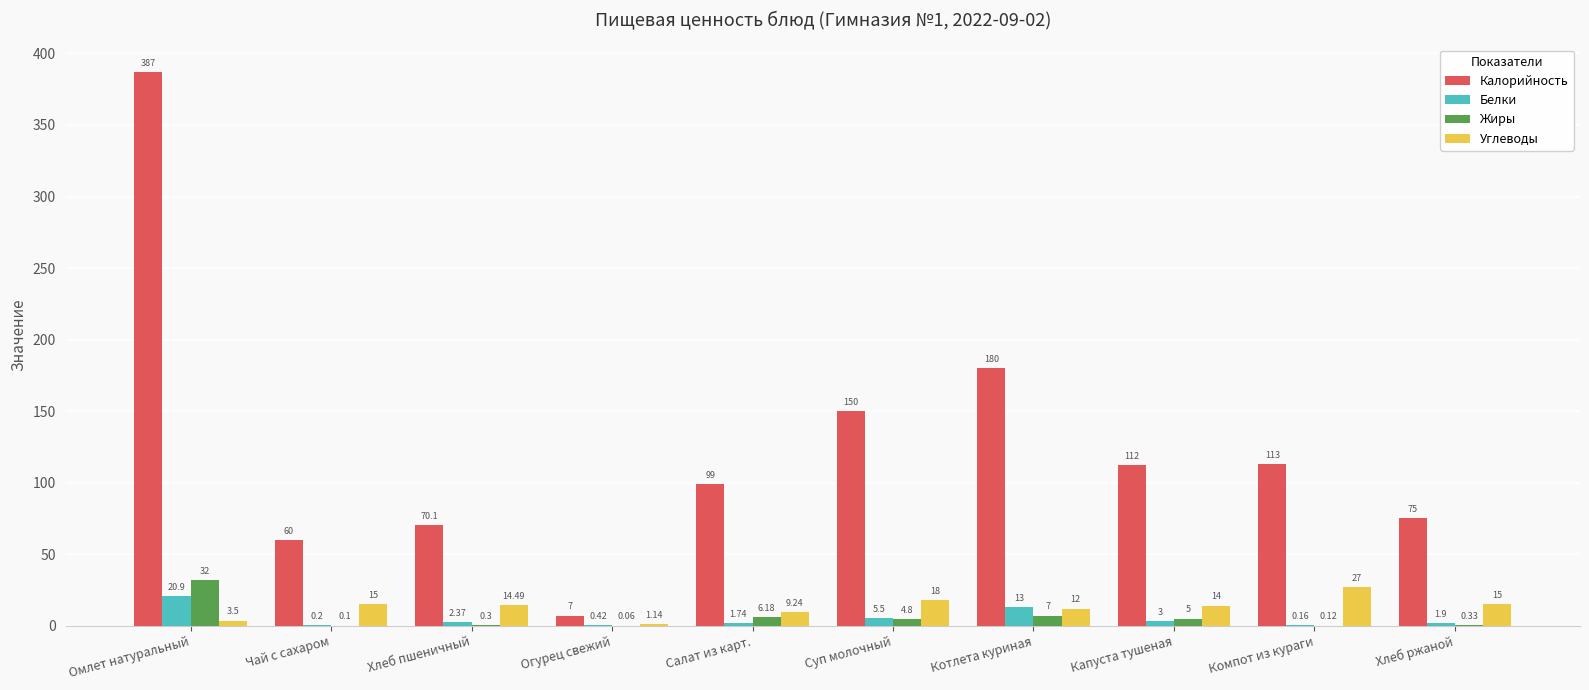

At which label does Углеводы first exceed 14?

Чай с сахаром